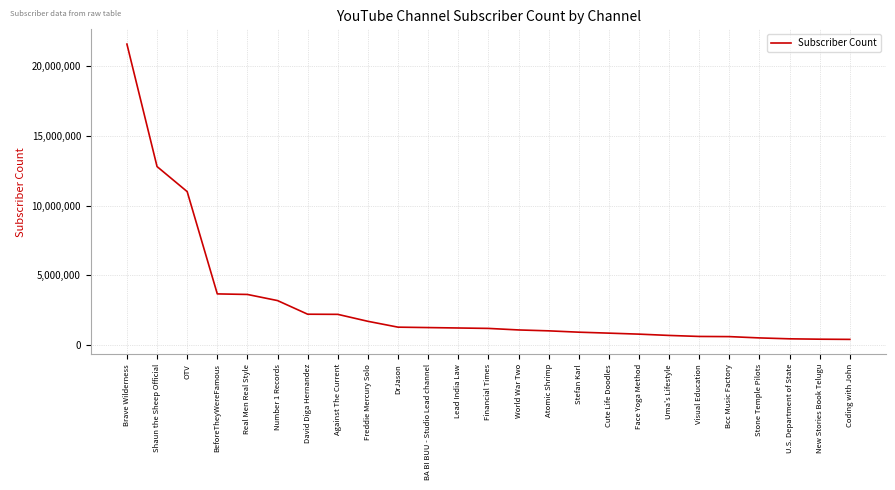

True or false: the data shows 1680000 at Freddie Mercury Solo.

True